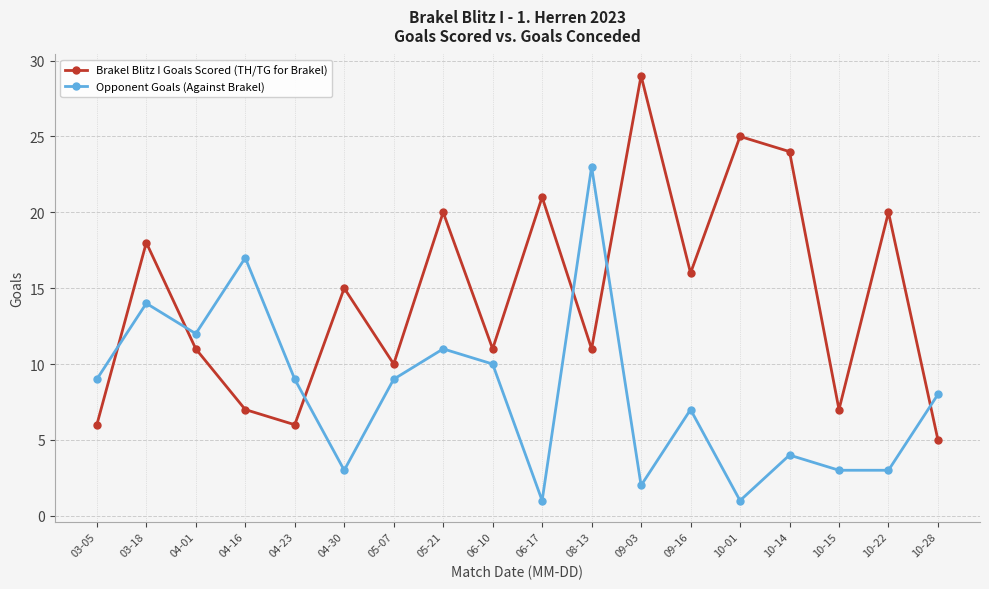

Reading left to right, list all the values displayed in this chart.

Brakel Blitz I Goals Scored (TH/TG for Brakel): 03-05=6	03-18=18	04-01=11	04-16=7	04-23=6	04-30=15	05-07=10	05-21=20	06-10=11	06-17=21	08-13=11	09-03=29	09-16=16	10-01=25	10-14=24	10-15=7	10-22=20	10-28=5
Opponent Goals (Against Brakel): 03-05=9	03-18=14	04-01=12	04-16=17	04-23=9	04-30=3	05-07=9	05-21=11	06-10=10	06-17=1	08-13=23	09-03=2	09-16=7	10-01=1	10-14=4	10-15=3	10-22=3	10-28=8